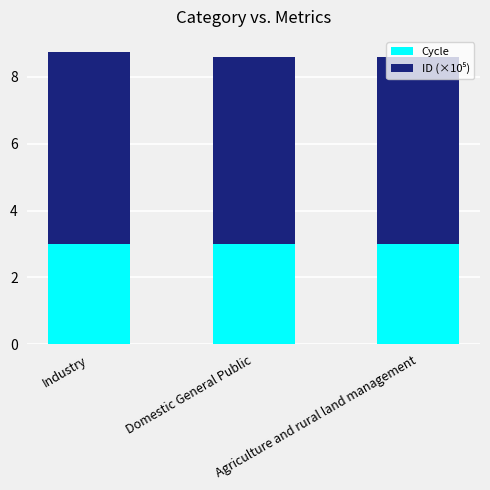

At which category is the sum across all series the highest?

Industry